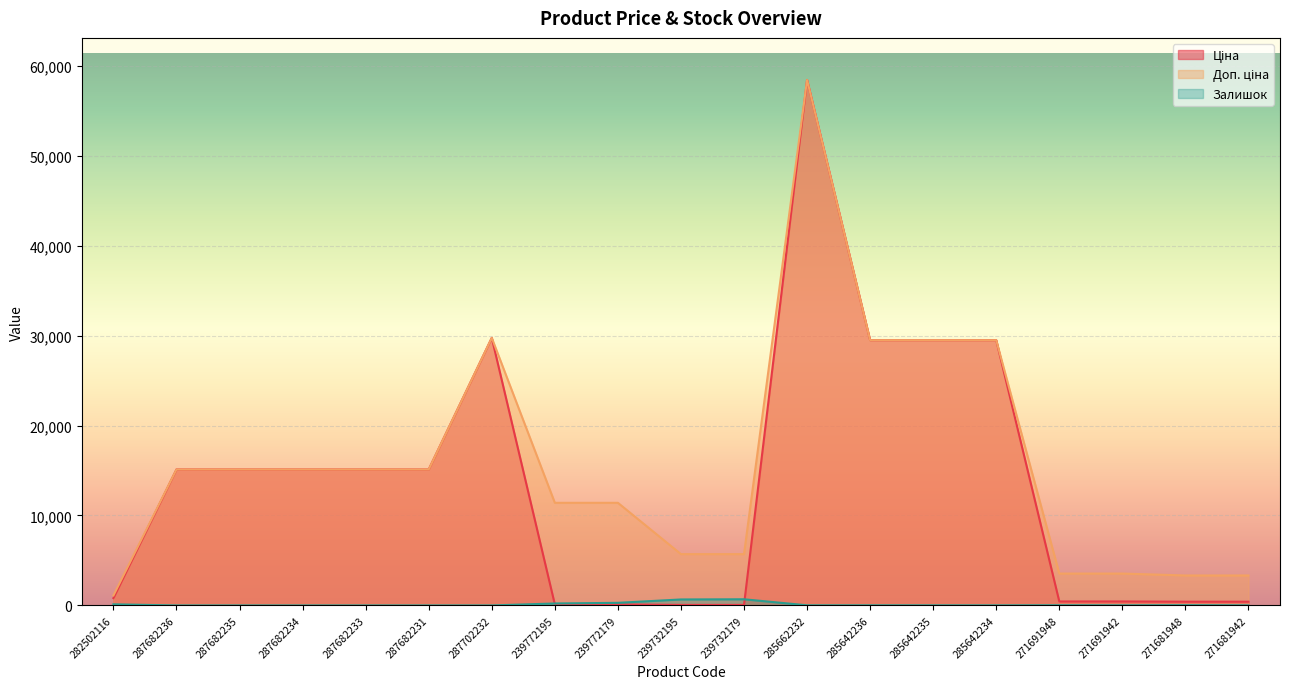

What is the difference between the second highest and minimum values in the Ціна series?

29690.2